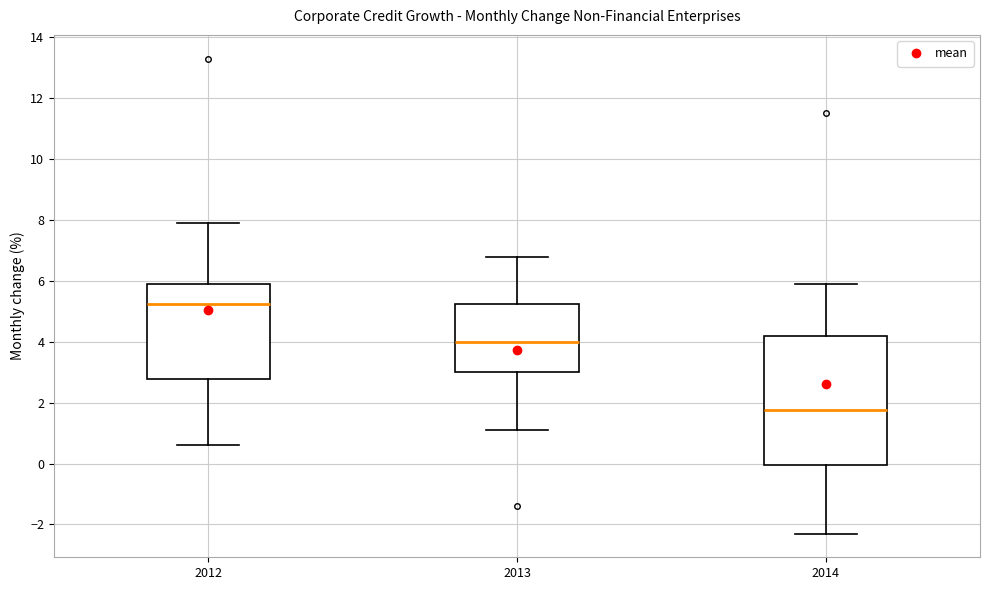

Reading left to right, read every box against the y-axis: the position of its median line, the range the box covers, and the ends of its whiskers. The values are not printed on the chart, so give them approximately, as read against the axis.

2012: median 5.2, box 2.8 to 6.0, whiskers 0.6 to 8.0
2013: median 4.0, box 3.0 to 5.2, whiskers 1.2 to 6.8
2014: median 1.8, box 0.0 to 4.2, whiskers -2.2 to 6.0